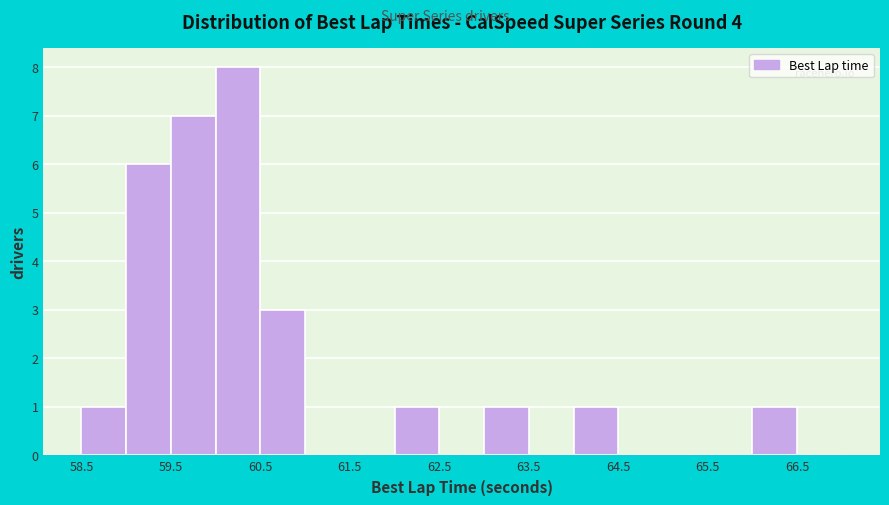

Reading left to right, transcribe this chart: for each bar, give the range it covers on the x-axis and its height. The values are not printed on the chart, so give them approximately, as read against the axis.

58.5 to 59.0: 1
59.0 to 59.5: 6
59.5 to 60.0: 7
60.0 to 60.5: 8
60.5 to 61.0: 3
61.0 to 61.5: 0
61.5 to 62.0: 0
62.0 to 62.5: 1
62.5 to 63.0: 0
63.0 to 63.5: 1
63.5 to 64.0: 0
64.0 to 64.5: 1
64.5 to 65.0: 0
65.0 to 65.5: 0
65.5 to 66.0: 0
66.0 to 66.5: 1
66.5 to 67.0: 0